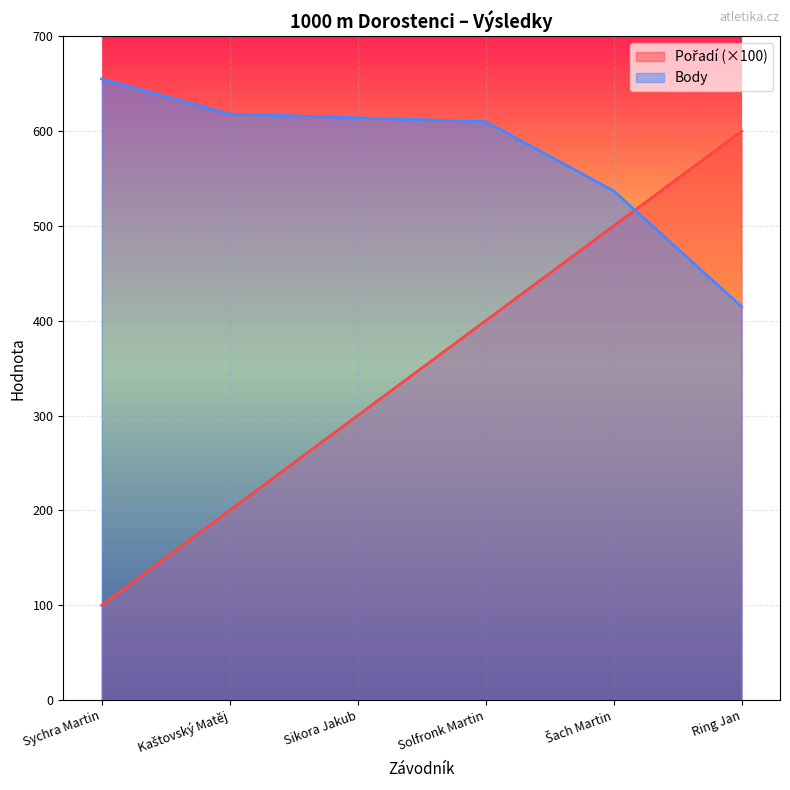

What is the difference between the Body values at Šach Martin and Sychra Martin?

118